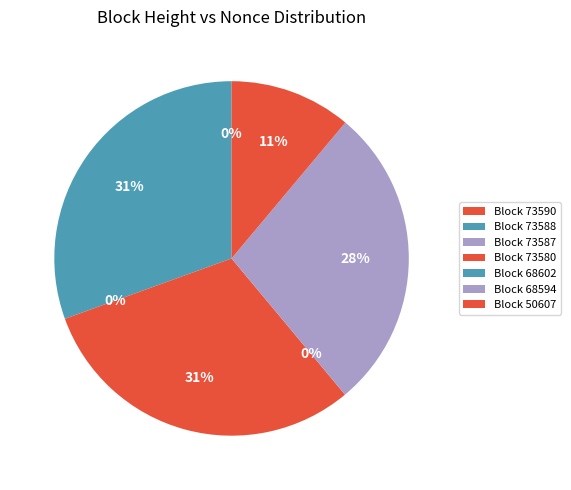

Does any single category account for the majority?

No